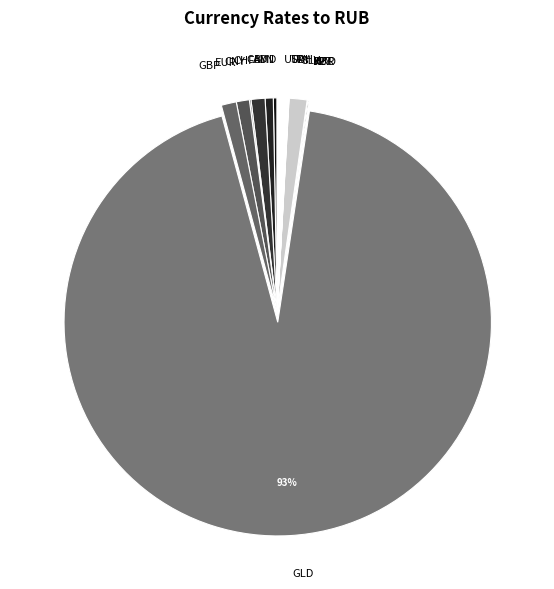

To the nearest percent, what is the average slice percentage?

6%